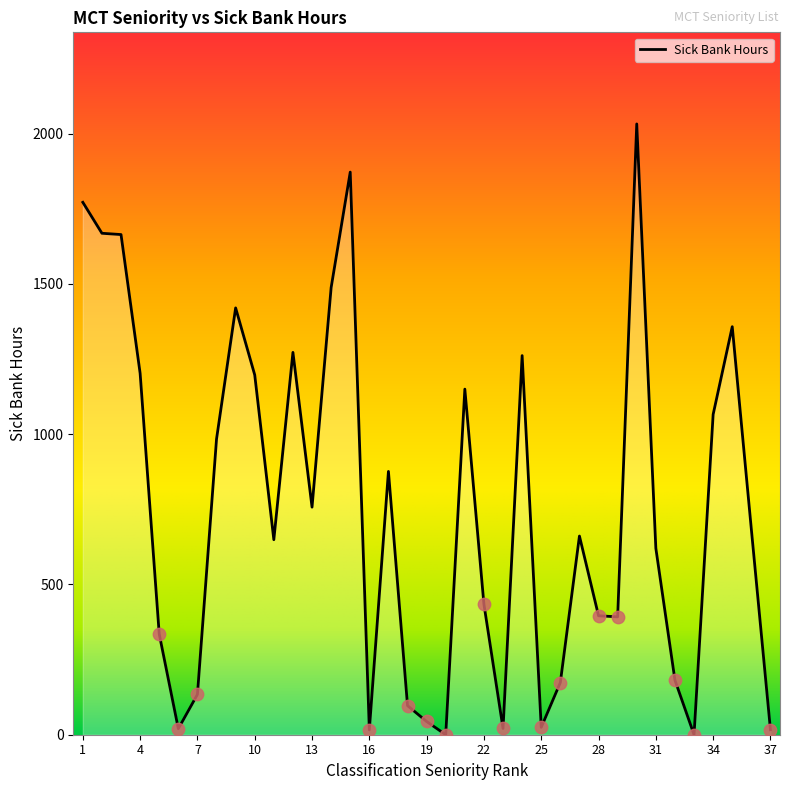

What is the greatest value displayed?

2032.0